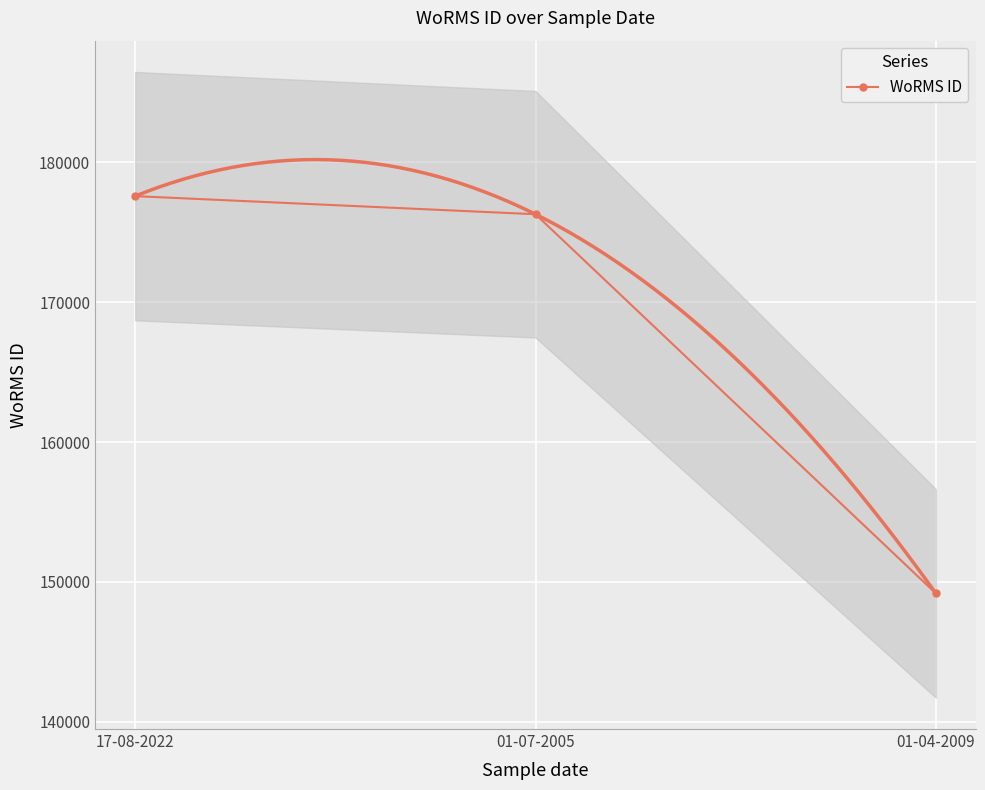

How many data points does each series have?

3